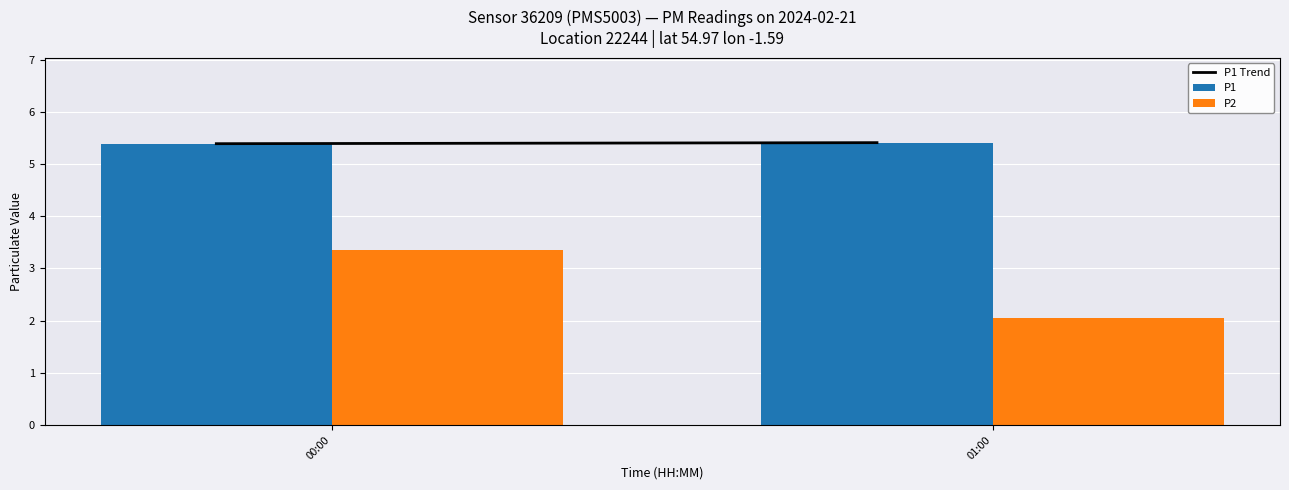

Reading left to right, what are all the values shown in this chart?

P1: 00:00=5.4	01:00=5.4
P2: 00:00=3.4	01:00=2.1